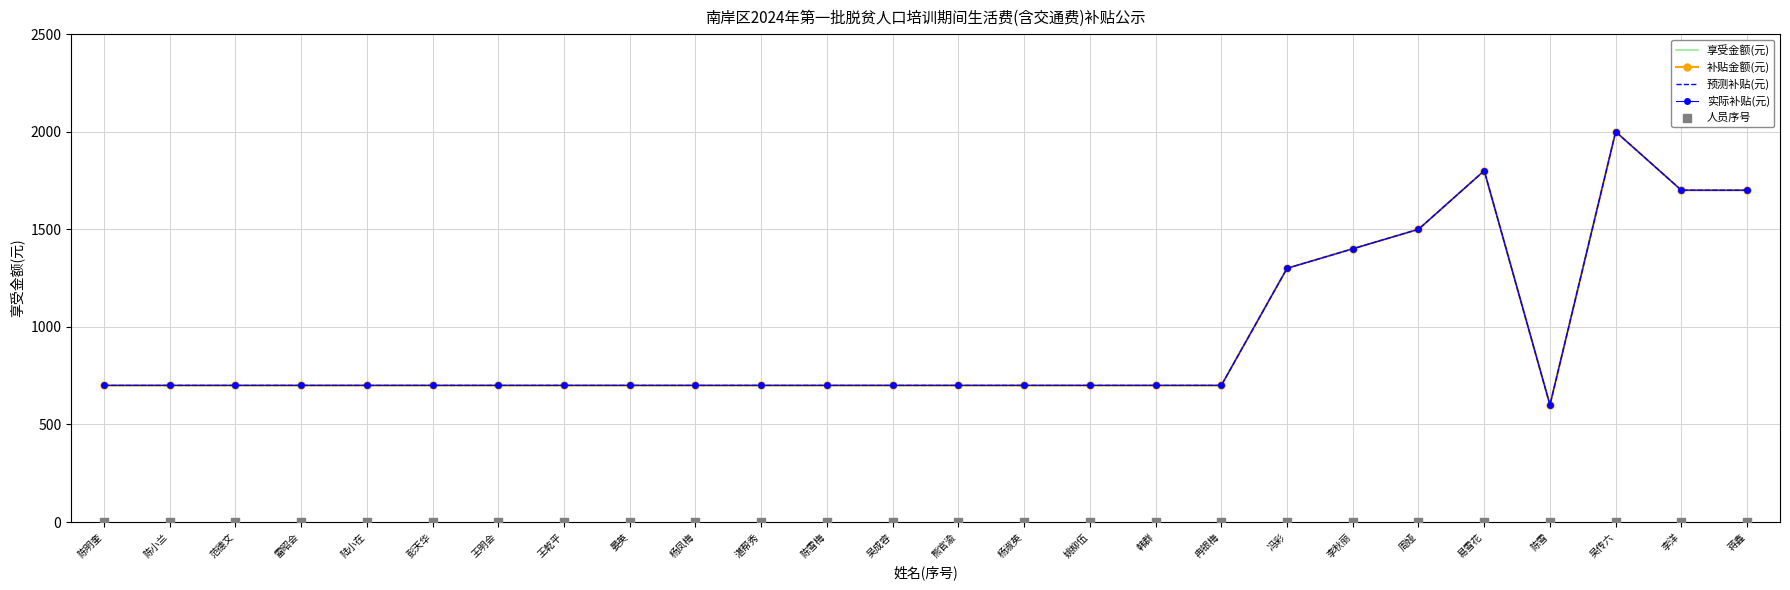

What are all the series names shown in the legend?

享受金额(元), 补贴金额(元), 预测补贴(元), 实际补贴(元), 人员序号